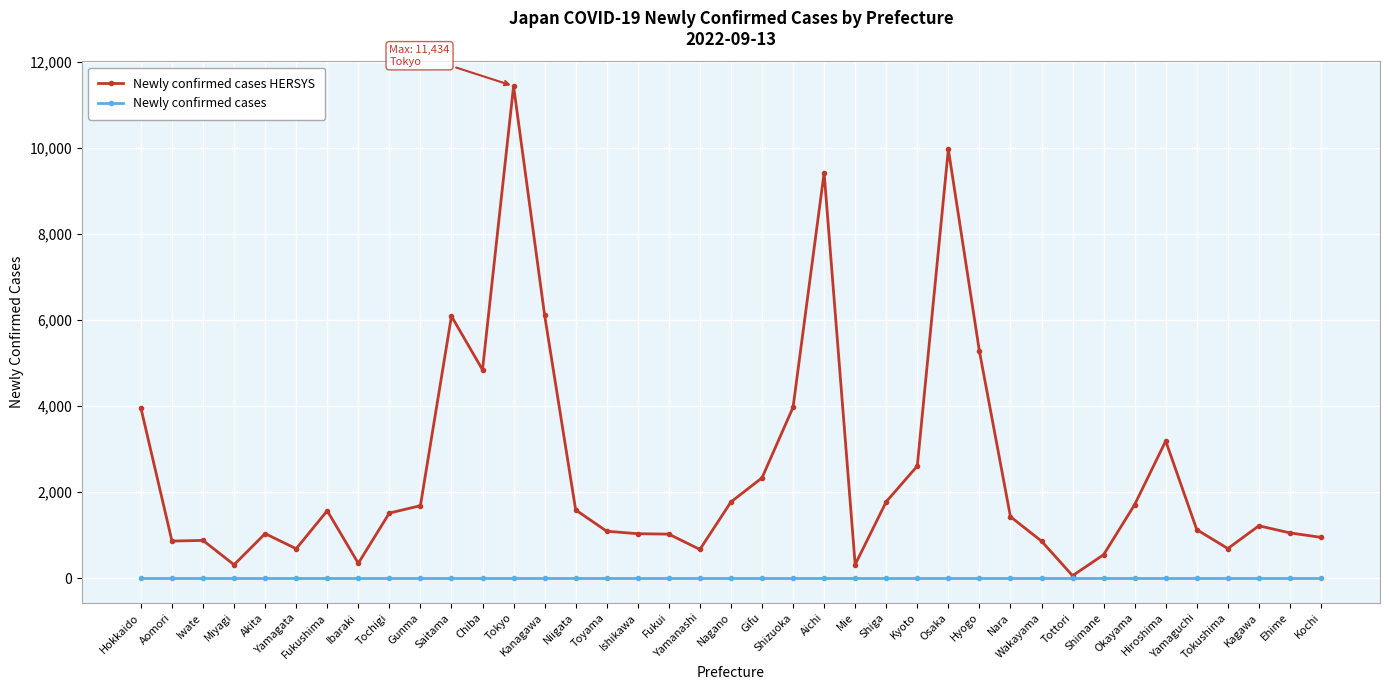

Which series has the largest range (max minus min)?

Newly confirmed cases HERSYS